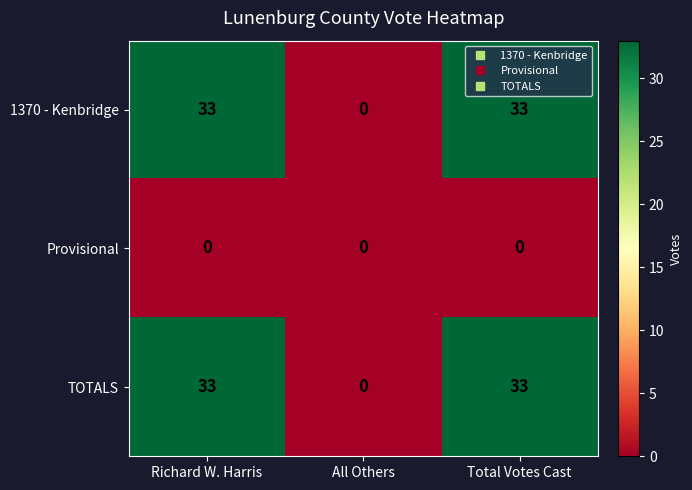

The 1370 - Kenbridge series shows 33 at Total Votes Cast. True or false?

True